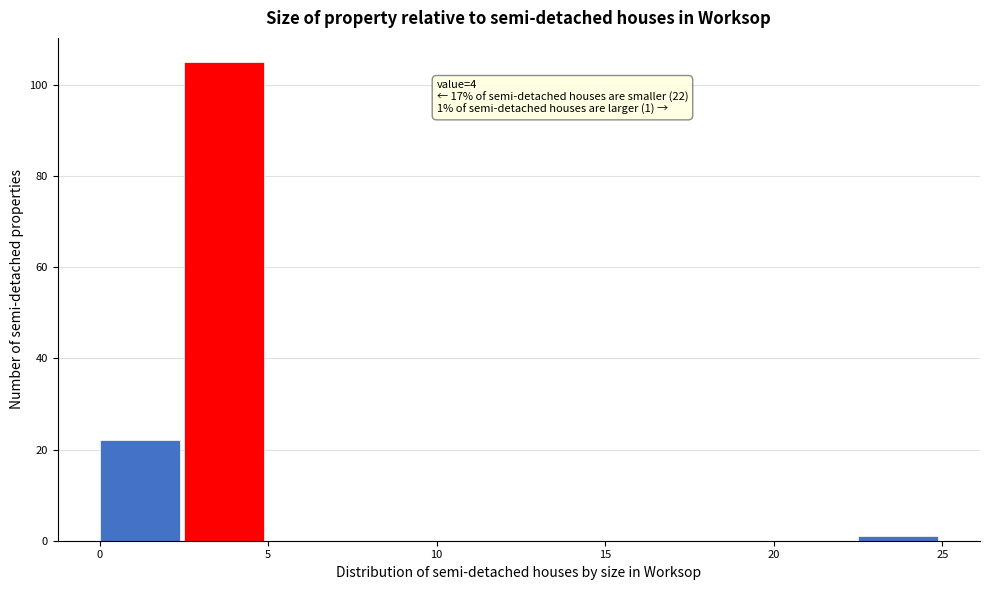

Over which range of the x-axis is the bar tallest?

2.5 to 5.0